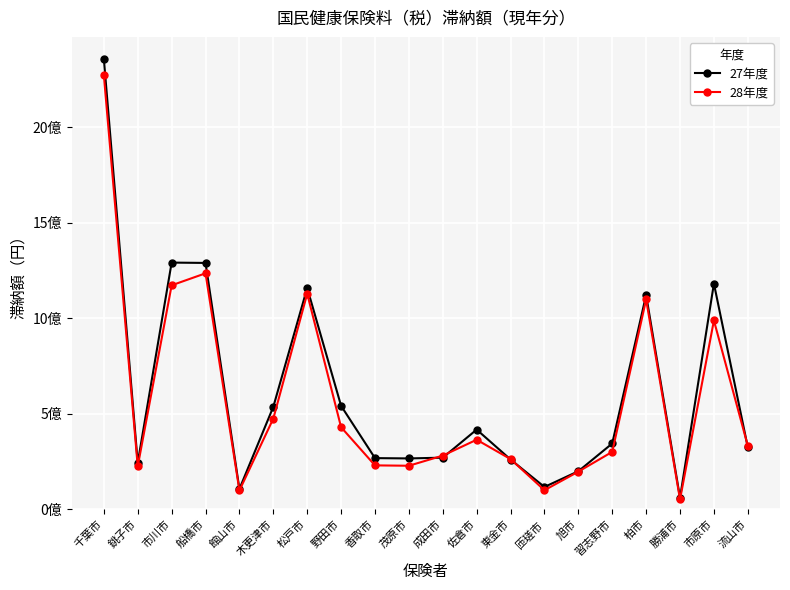

Which series has the widest spread of values?

27年度